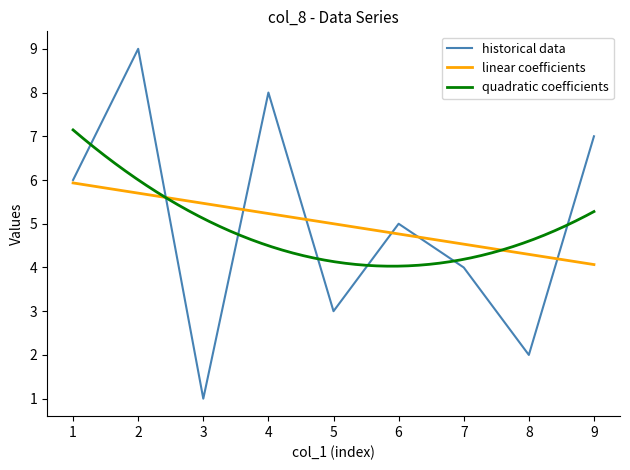

Is the value of col_7 at 8 greater than the value of col_6 at 1?

No